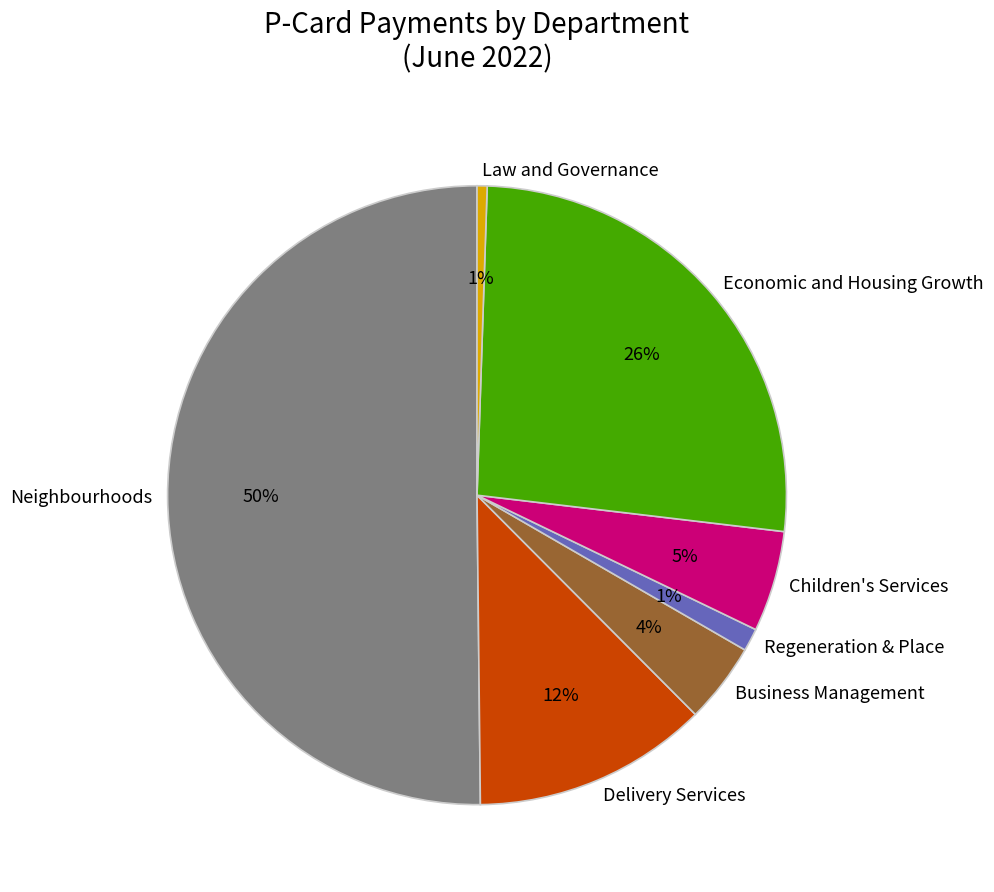

What is the largest slice in the pie chart?

Neighbourhoods